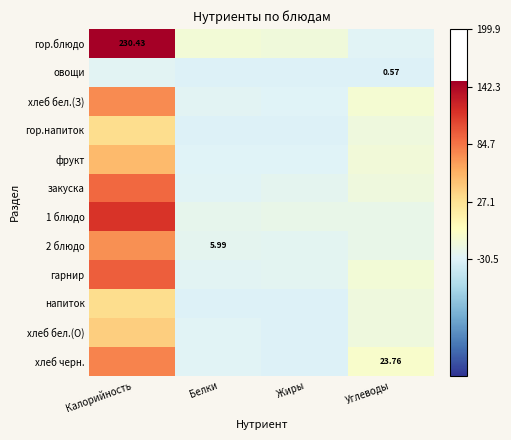

Which series changed the most between Калорийность and Жиры?

гор.блюдо